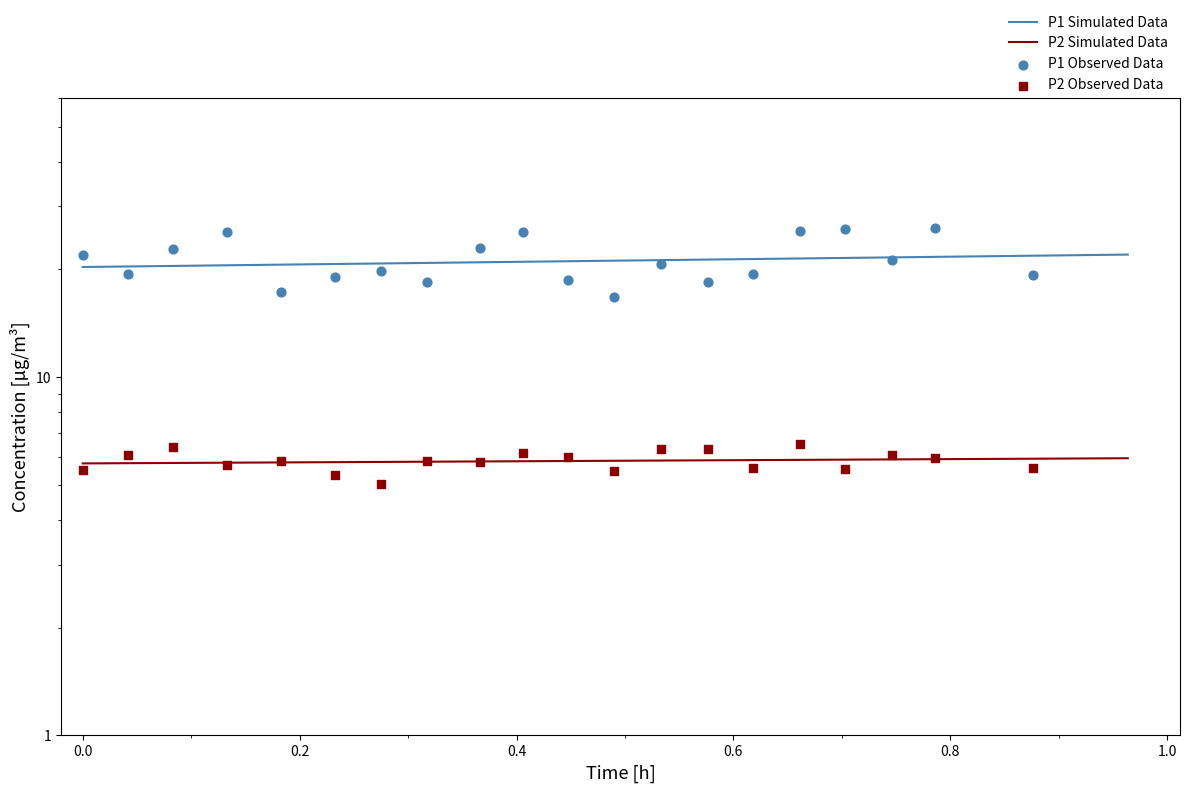

Which series has the largest total across all categories?

P1